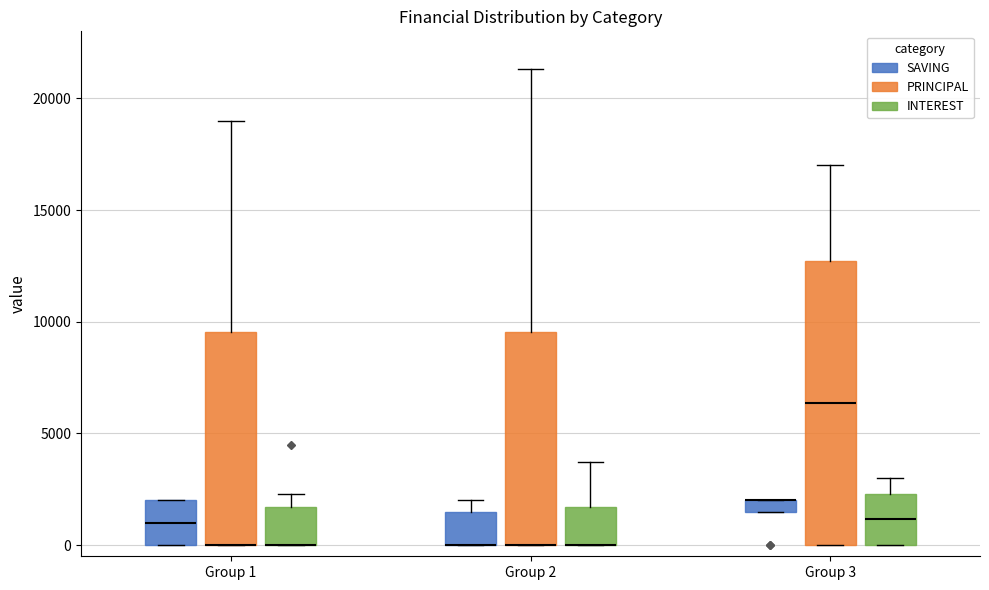

Comparing the boxes themselves (not the whiskers), which one is the tallest?

Group 3 (PRINCIPAL)